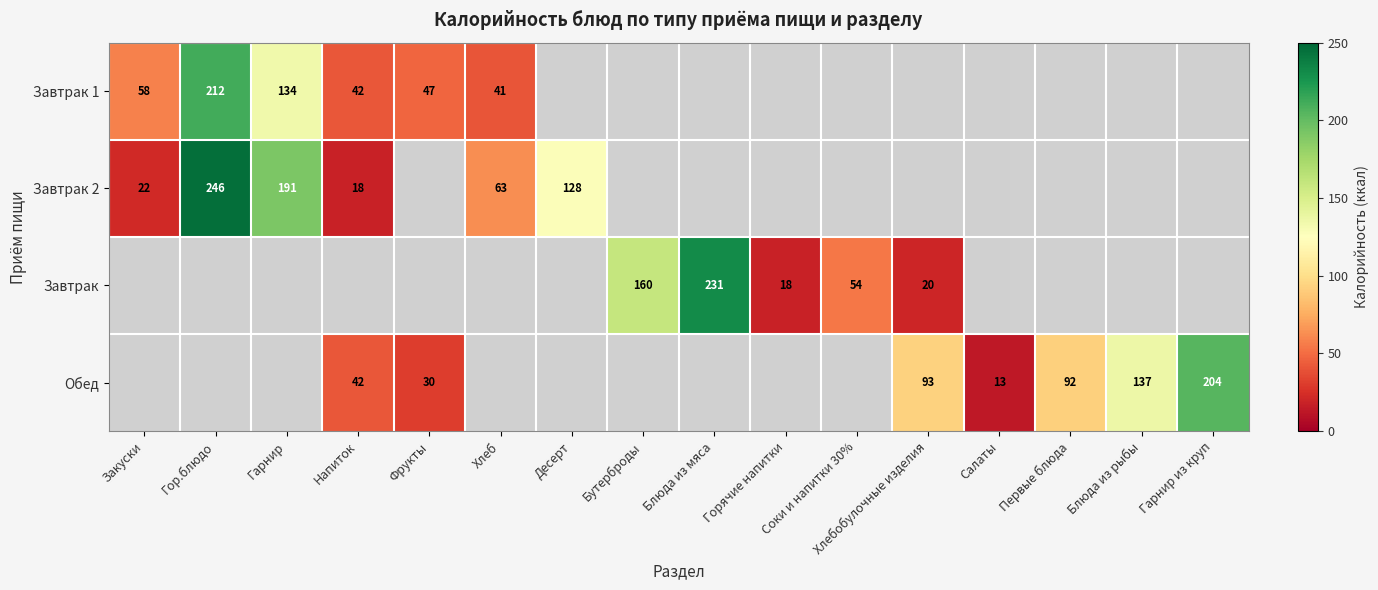

True or false: Завтрак 2 has a value of 13.4 at Закуски.

False